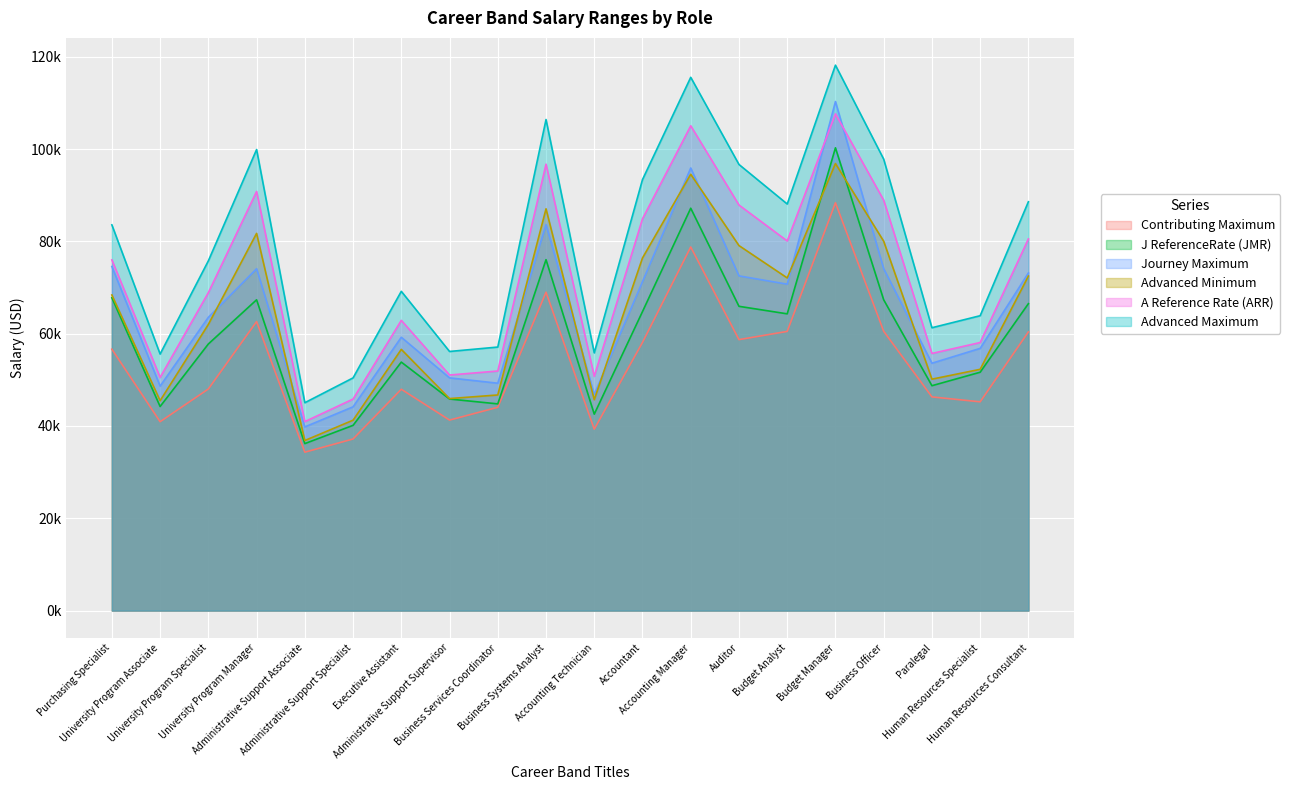

Which series has the widest spread of values?

Advanced Maximum